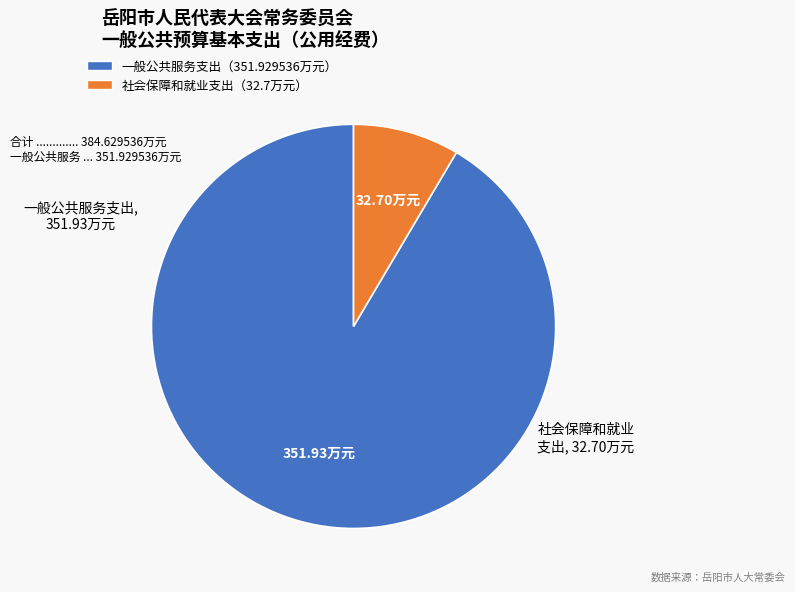

Does any single category account for the majority?

Yes